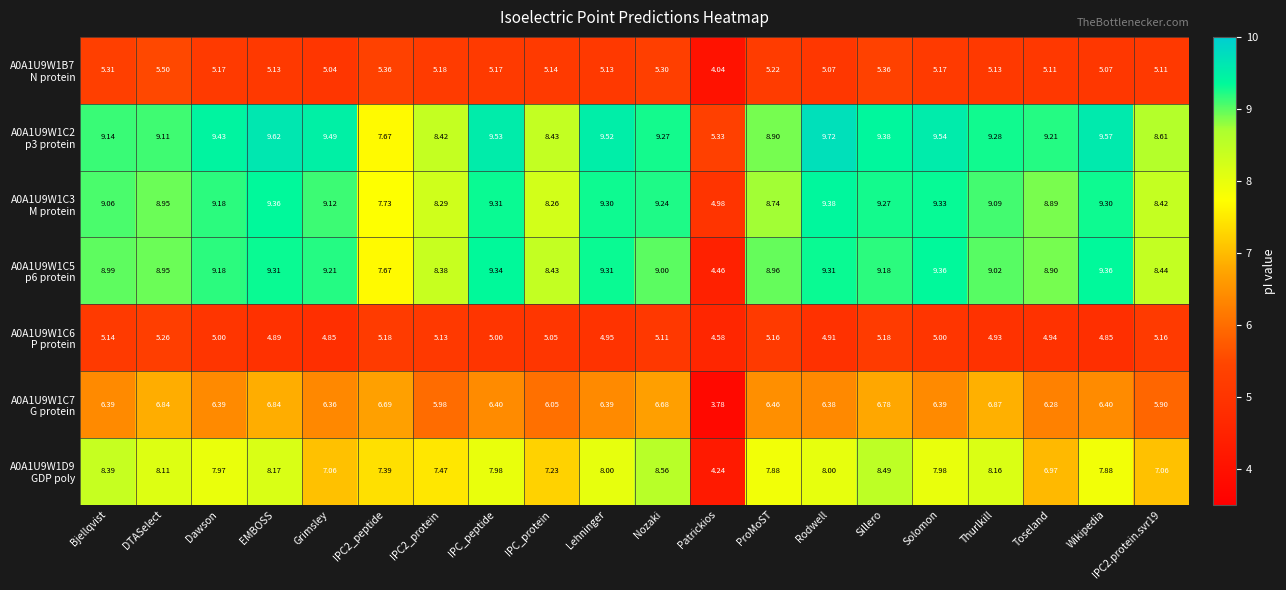

At which category does the chart reach its minimum across all series?

Patrickios